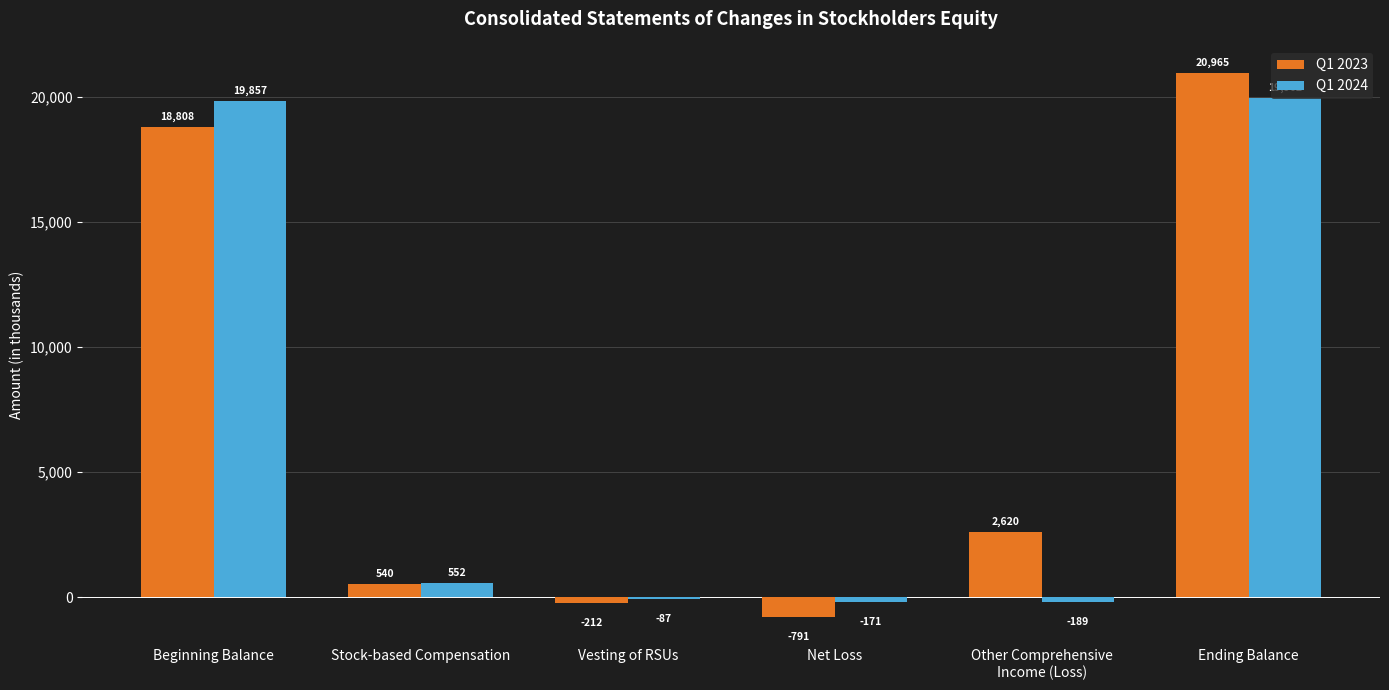

The Q1 2023 series shows 7994 at Ending Balance. True or false?

False